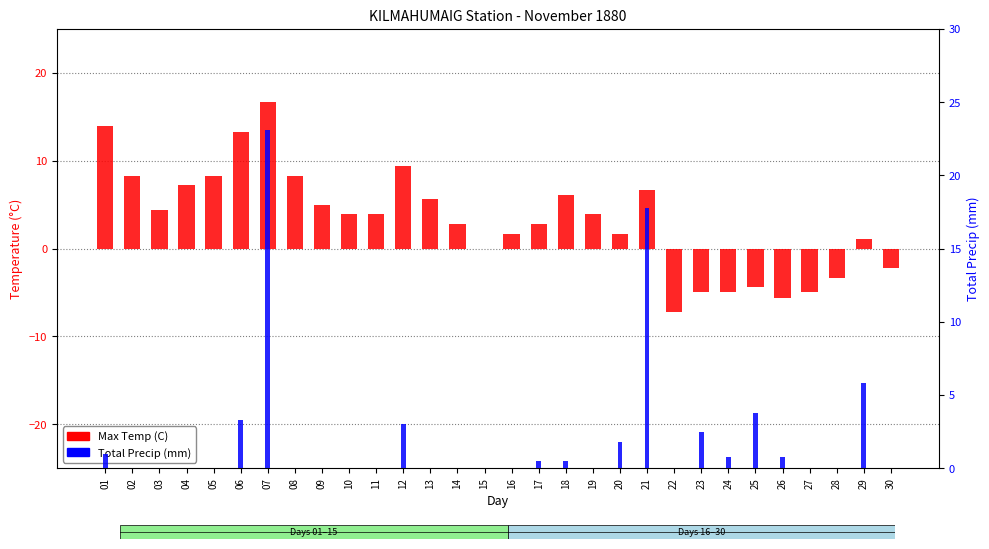

What are all the series names shown in the legend?

Max Temp (C), Total Precip (mm)